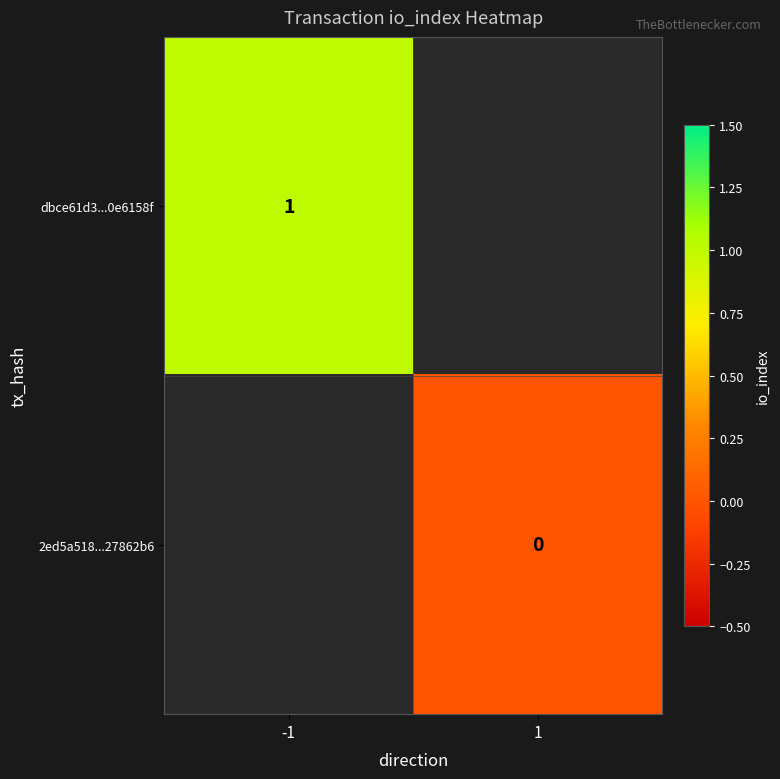

How many series are shown in this chart?

2